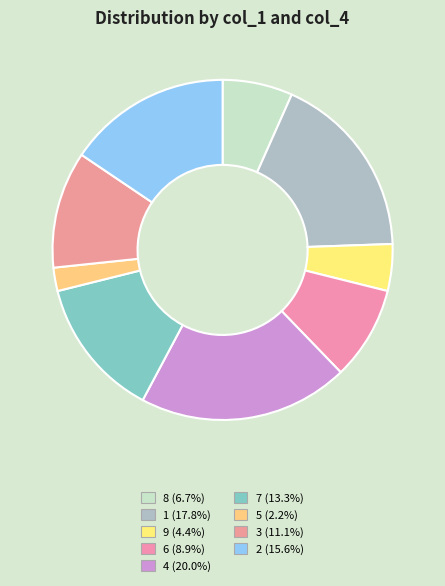

Is it true that 1 is 7% of the pie?

False